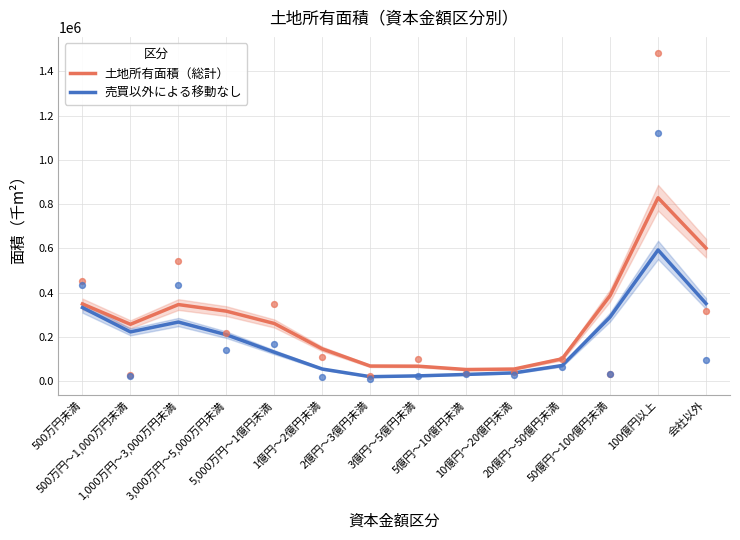

At how many categories does at least one series exceed 375157?

3